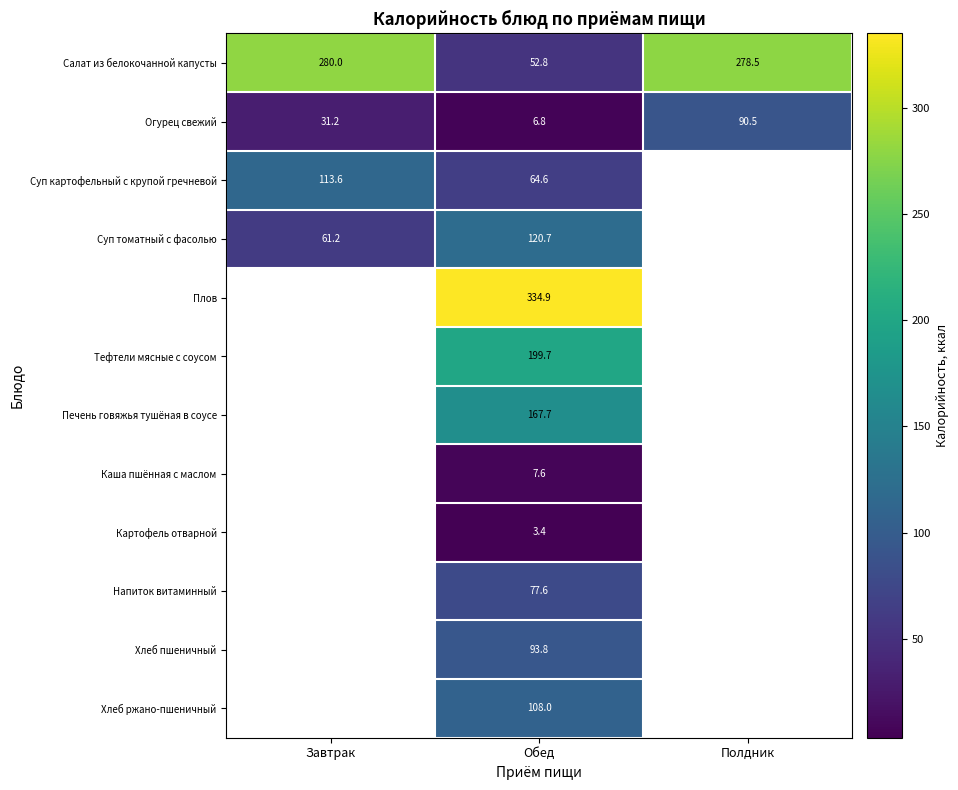

Rank the series at Обед from lowest to highest value.

Картофель отварной, Огурец свежий, Каша пшённая с маслом, Салат из белокочанной капусты, Суп картофельный с крупой гречневой, Напиток витаминный, Хлеб пшеничный, Хлеб ржано-пшеничный, Суп томатный с фасолью, Печень говяжья тушёная в соусе, Тефтели мясные с соусом, Плов